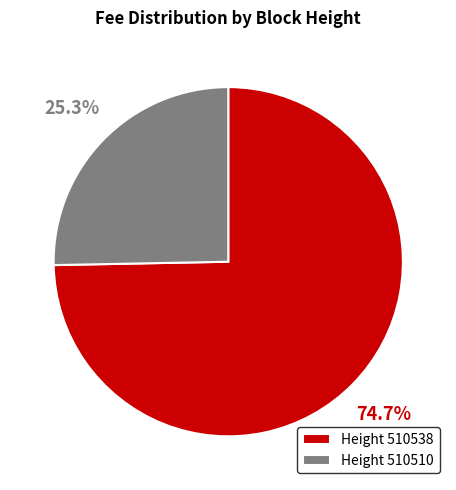

Which slice is the largest?

Height 510538